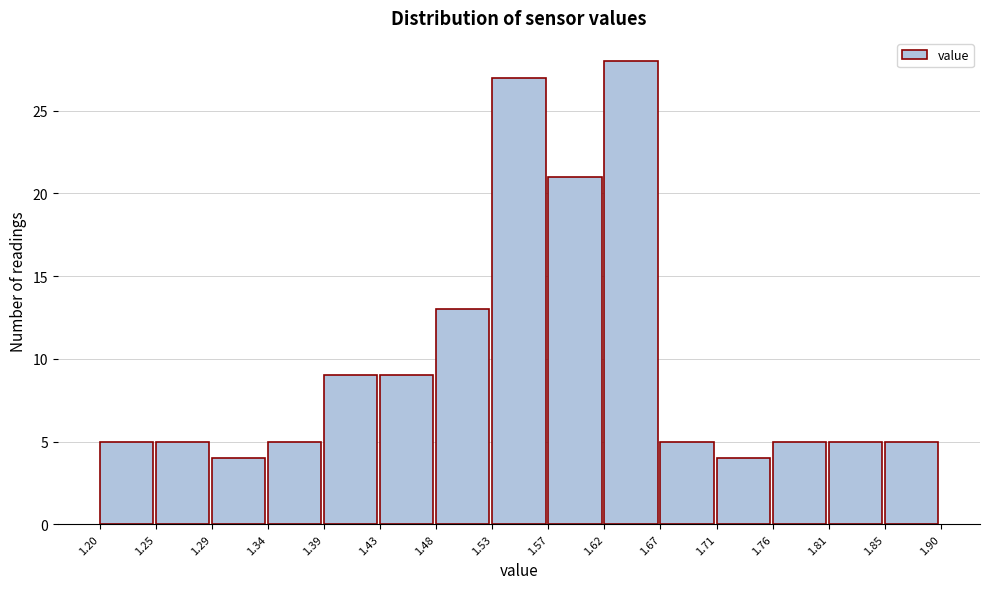

How tall is the bar that spans 1.67 to 1.71 on the x-axis? The values are not printed on the chart, so give them approximately, as read against the axis.

5